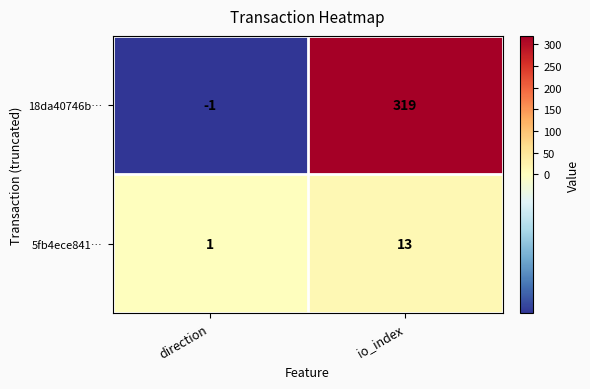

What is the difference between the maximum and minimum values in the 5fb4ece841… series?

12